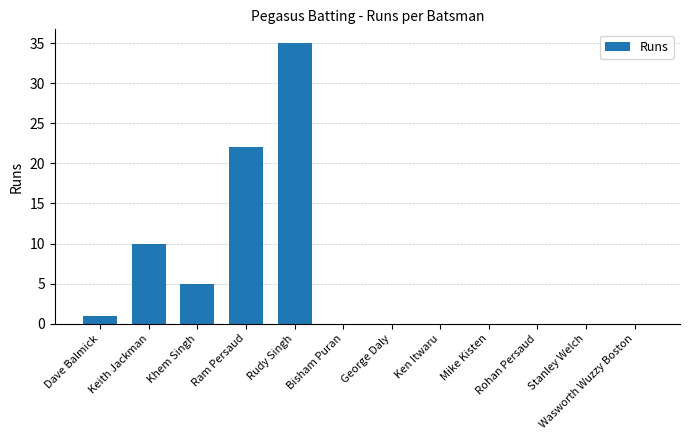

The chart shows a value of -18 at Stanley Welch. True or false?

False